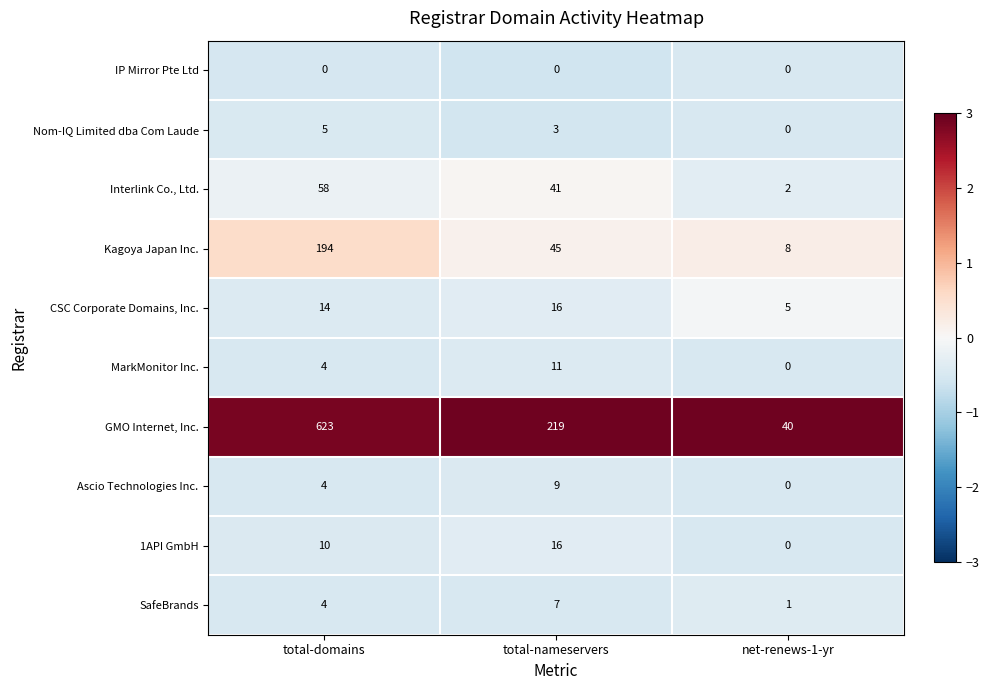

At which label does Nom-IQ Limited dba Com Laude first exceed 3?

total-domains